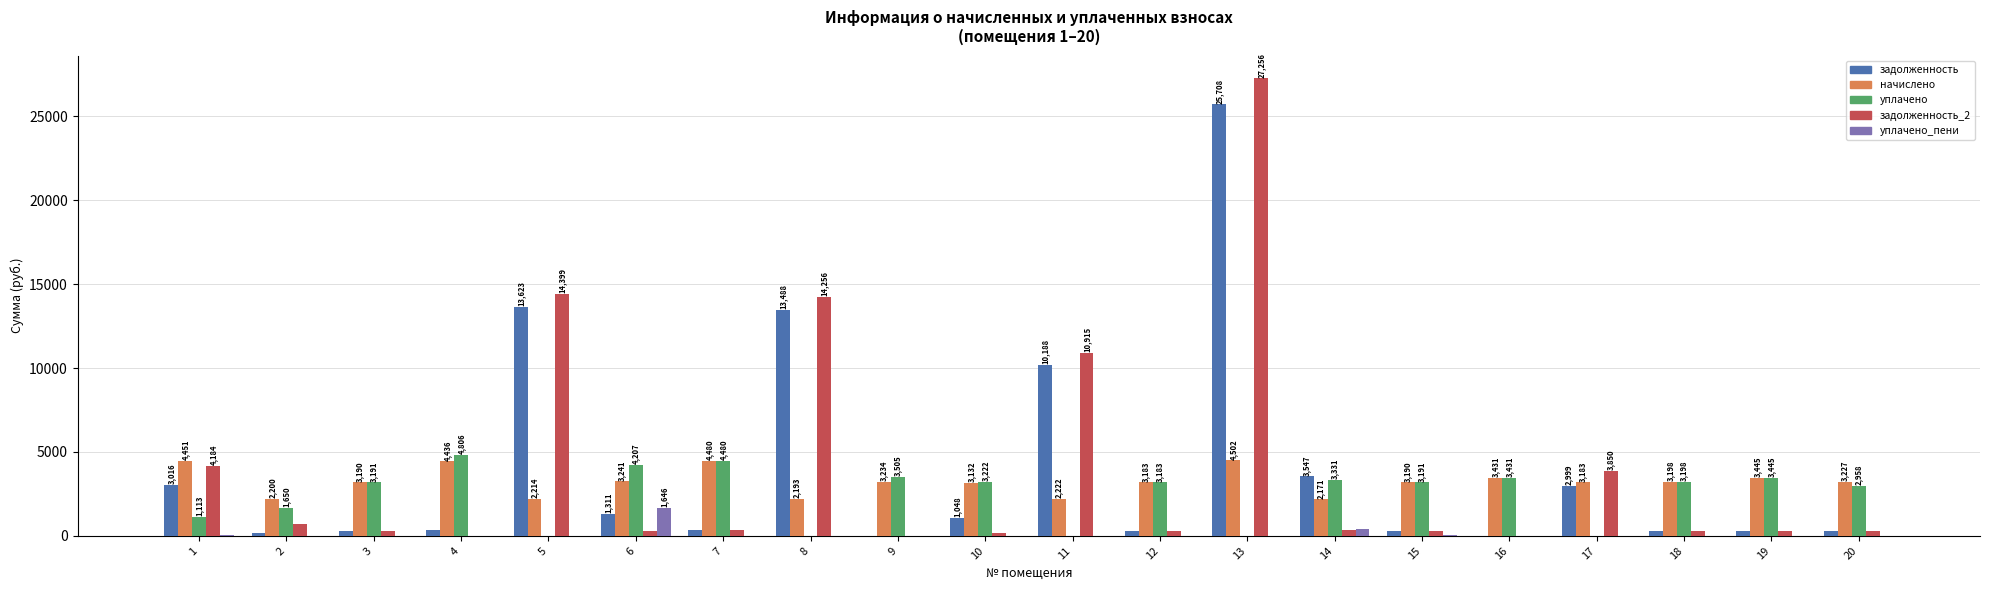

How many series are shown in this chart?

5